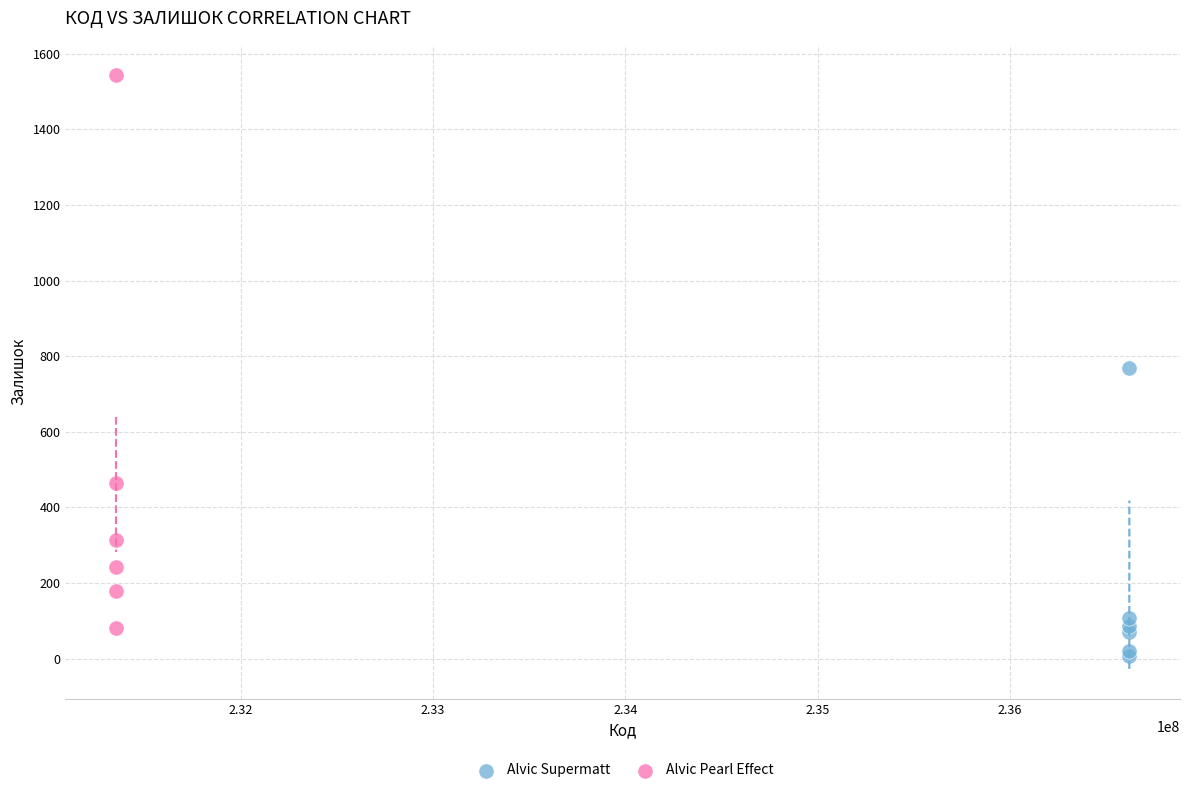

Which series has the largest Y range (max minus min)?

Alvic Pearl Effect